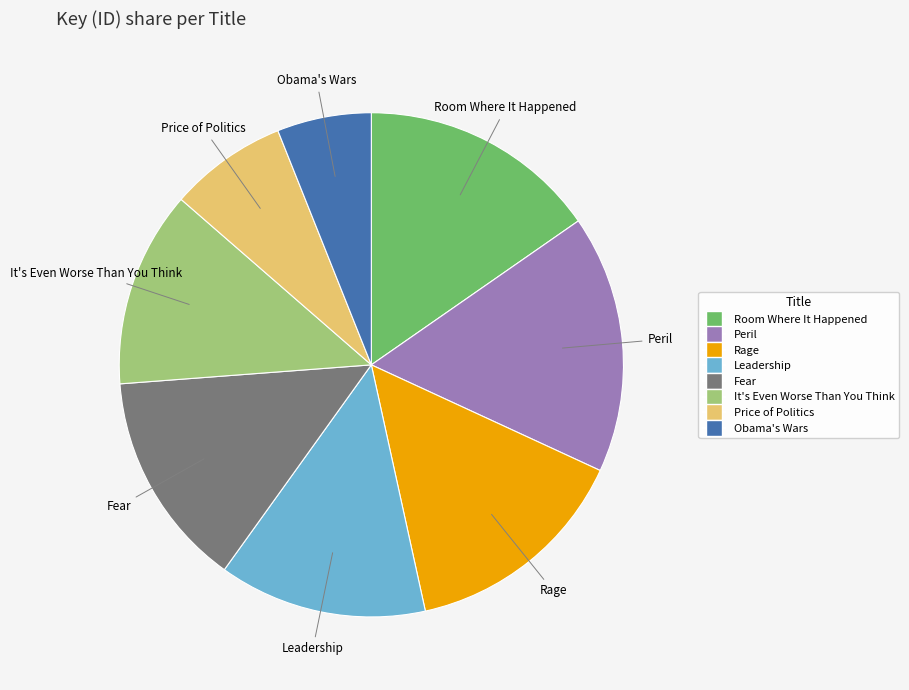

Which has a higher value, Rage or Fear?

Rage